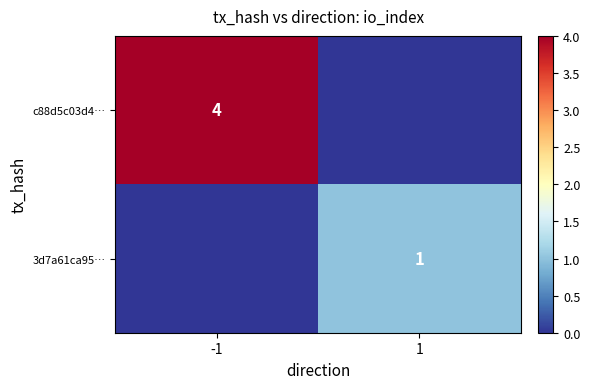

The value of 3d7a61ca95… at 1 is 1. True or false?

True